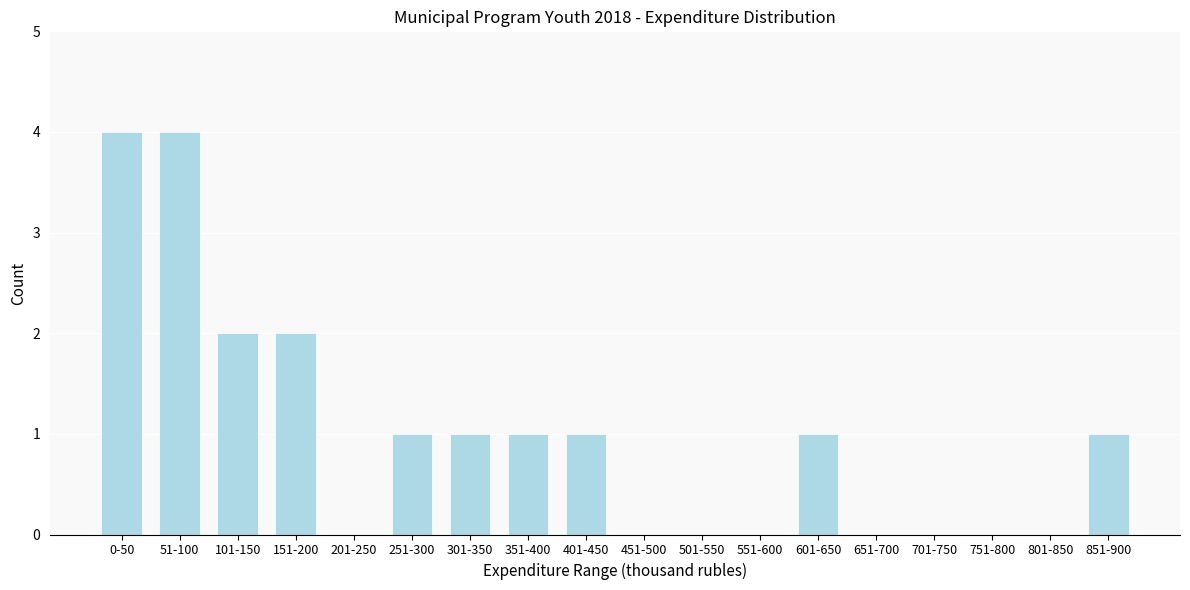

Reading left to right, extract all data points from this chart.

0-50=4	51-100=4	101-150=2	151-200=2	201-250=0	251-300=1	301-350=1	351-400=1	401-450=1	451-500=0	501-550=0	551-600=0	601-650=1	651-700=0	701-750=0	751-800=0	801-850=0	851-900=1